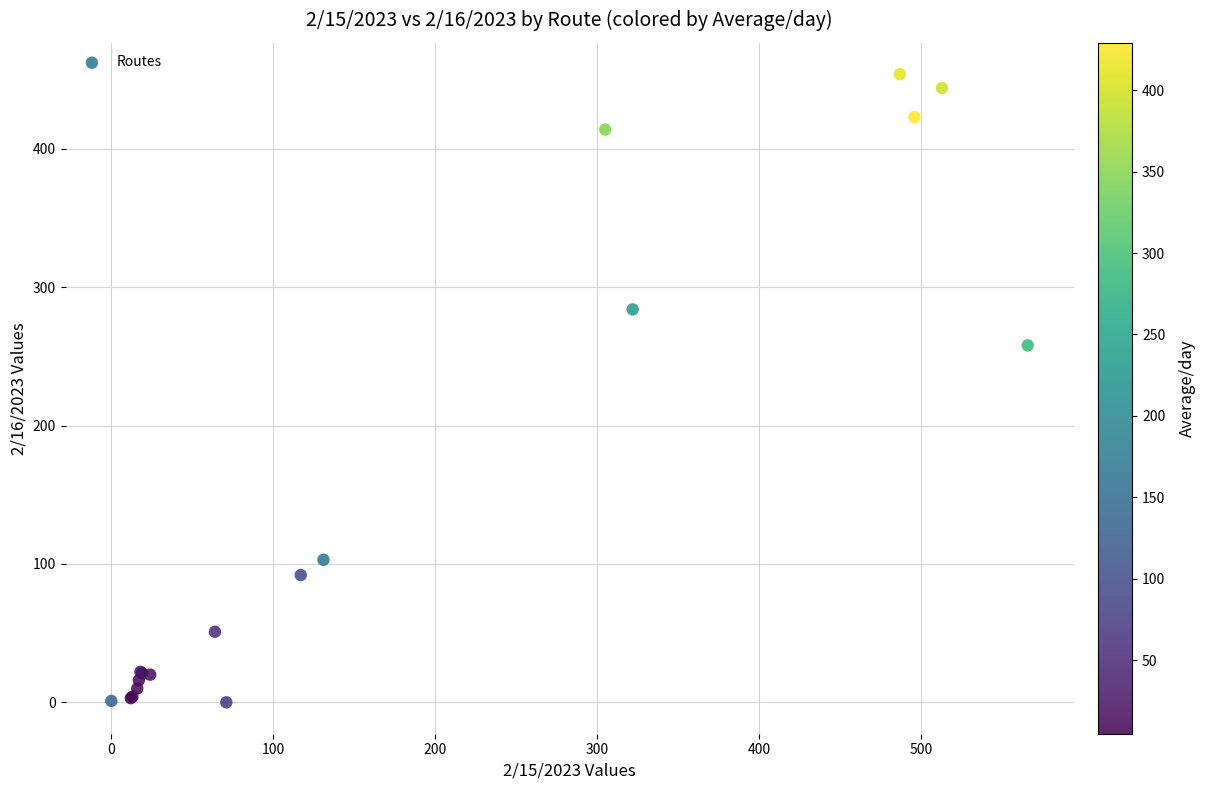

What Y value in the scatter plot is closest to 227?

258